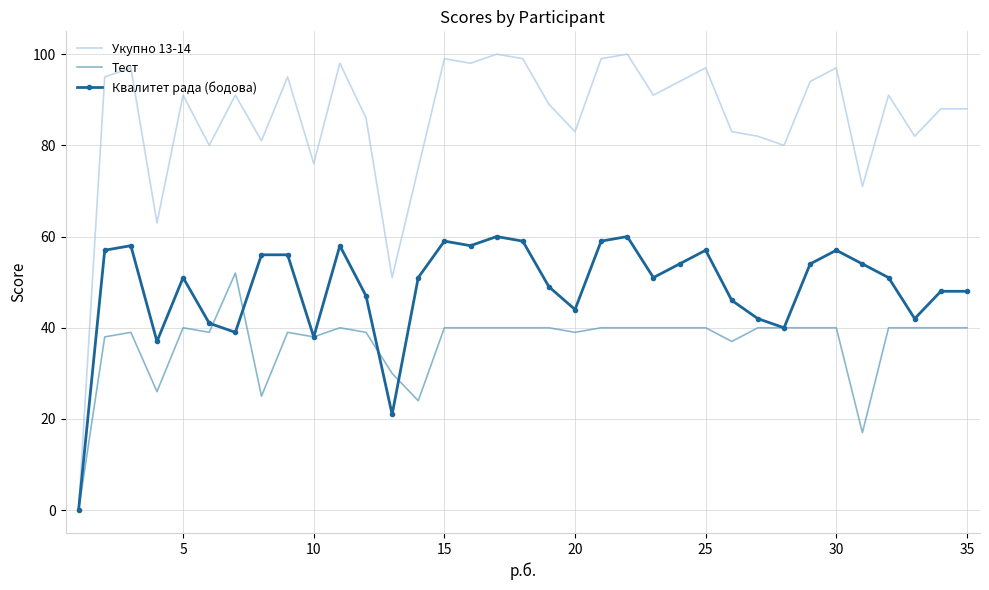

What is the maximum value shown in the chart?

100